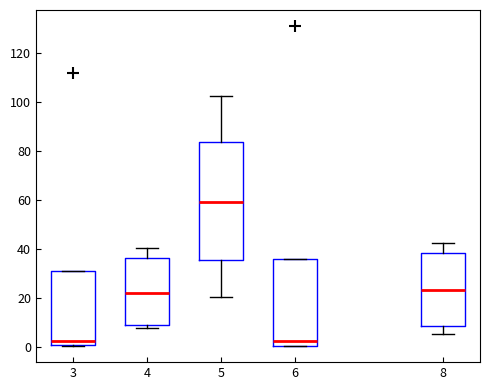

Which box is the tallest, from its lower edge to its upper edge?

5